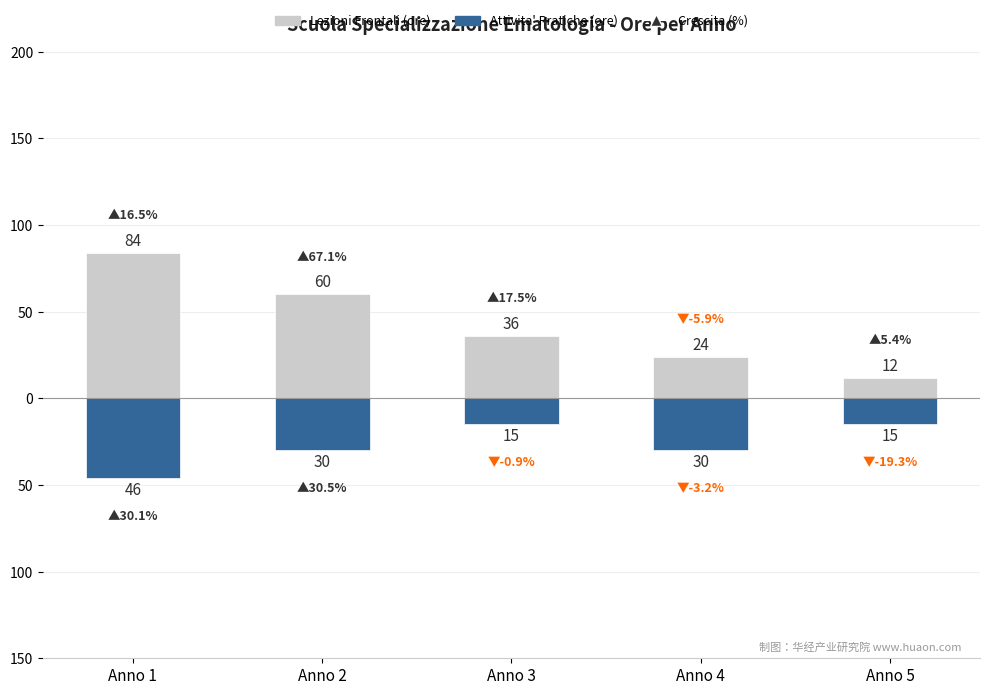

Does the chart contain stacked bars?

No